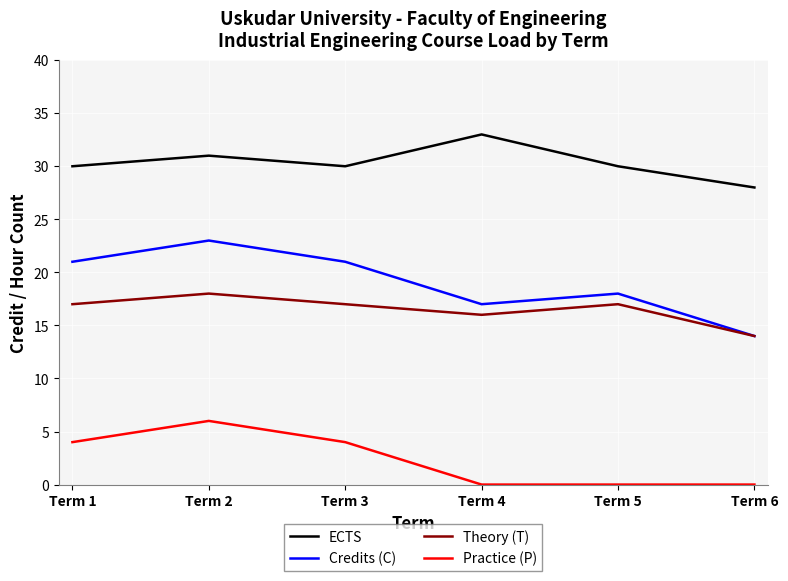

Is this an area chart (filled region under the line)?

No